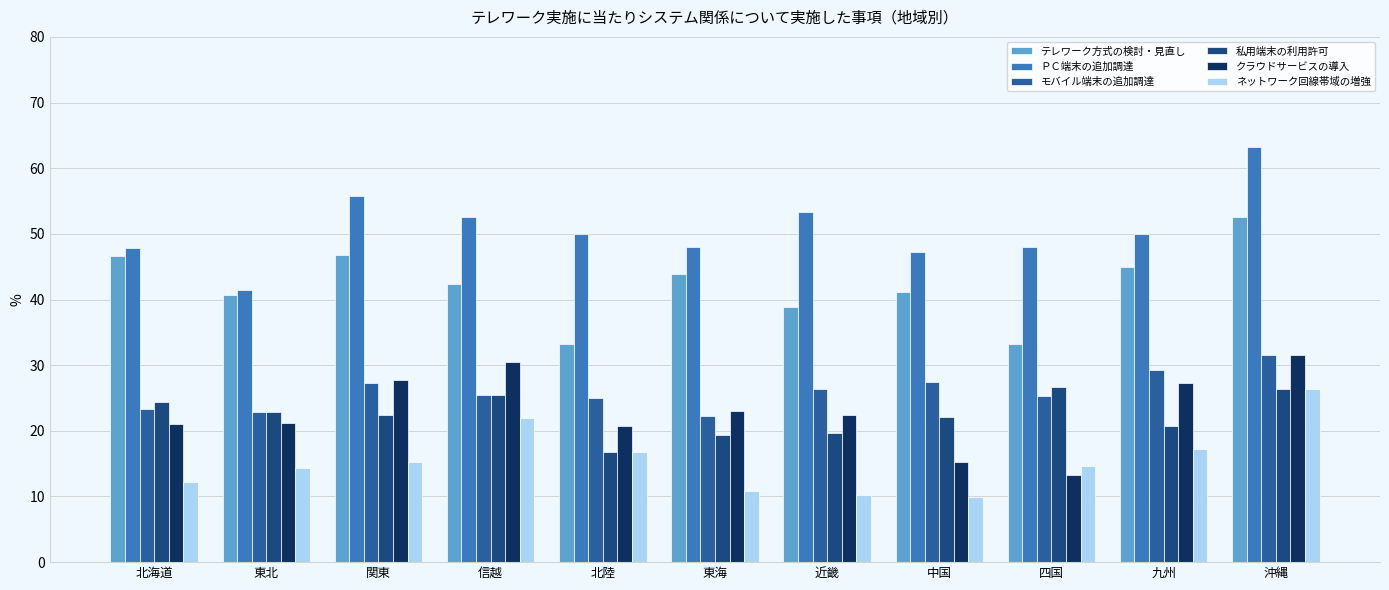

What is the spread (max minus min) of values at 九州?

32.8